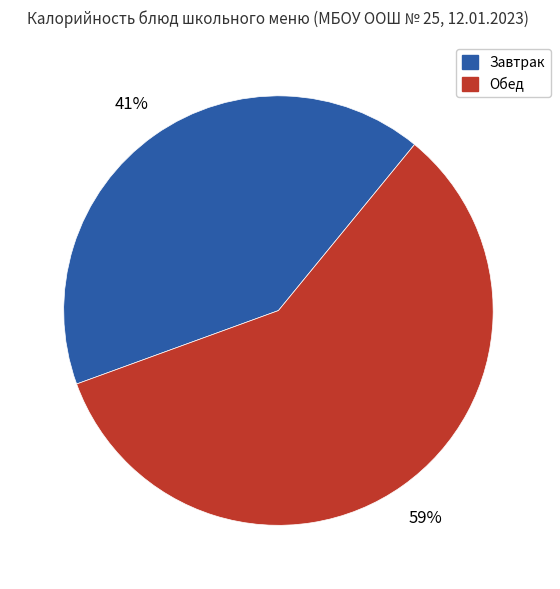

How many slices are in this pie chart?

2